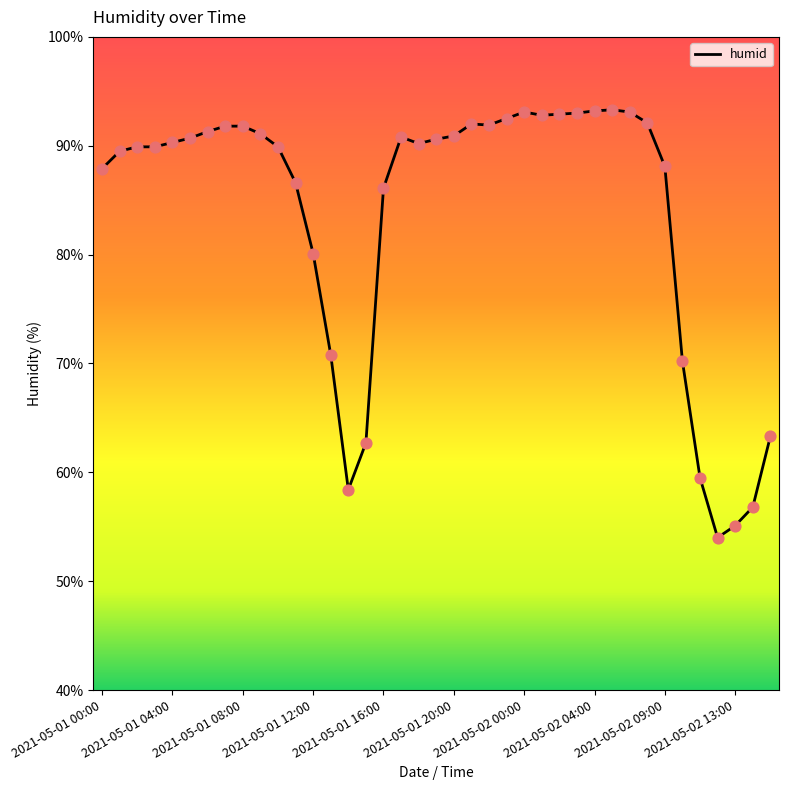

What is the maximum value shown in the chart?

93.3